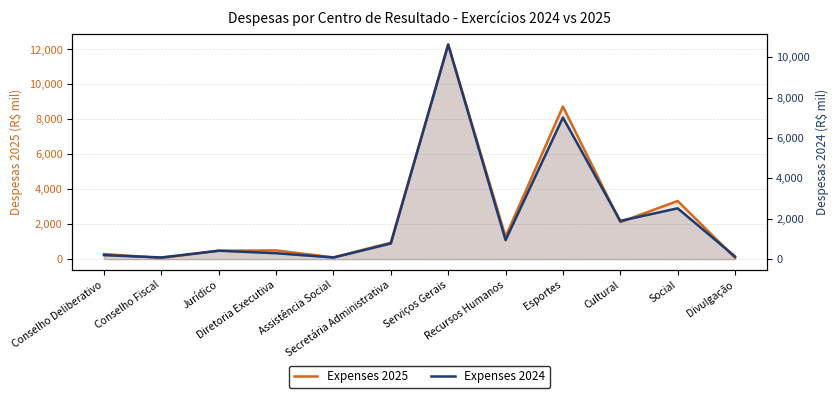

Between Conselho Fiscal and Assistência Social, which series saw the biggest shift?

Expenses 2025